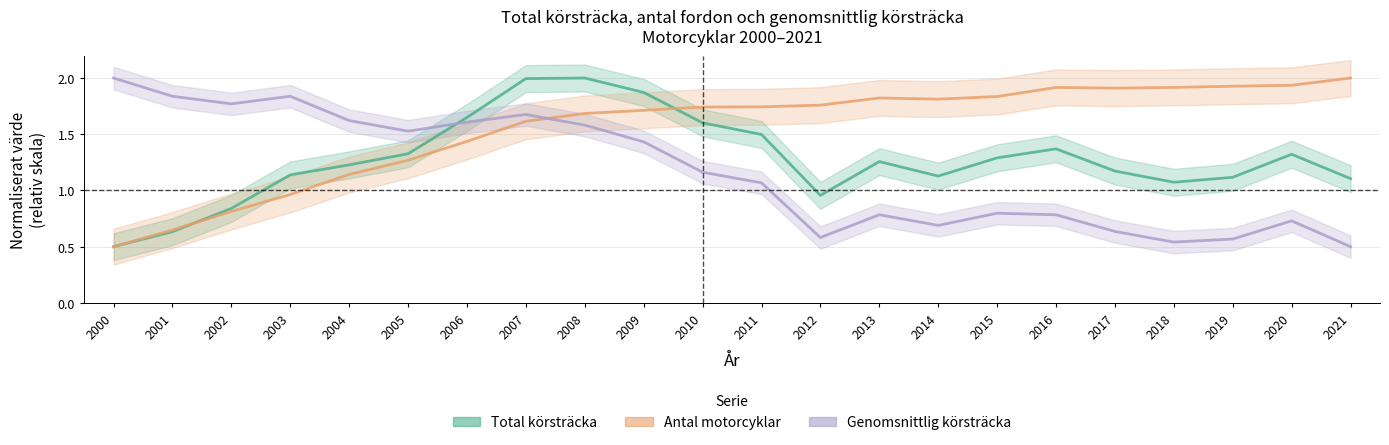

What is the value of the Antal motorcyklar point at the 11th from the left?

1.7